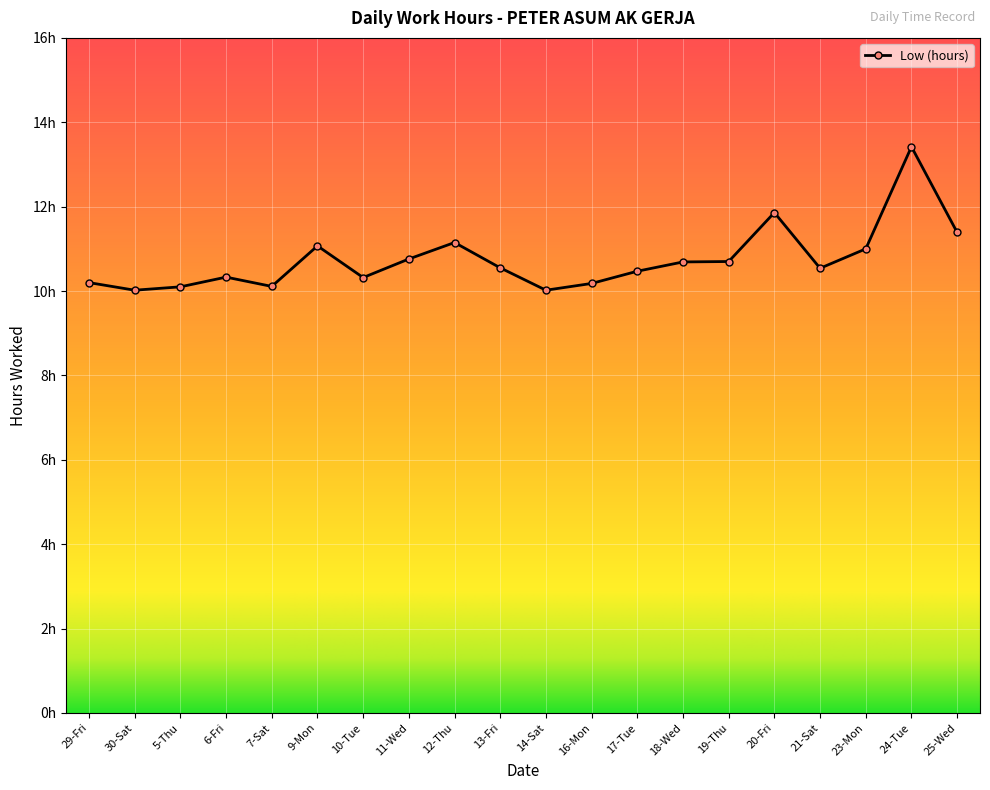

Rank the categories by value from highest to lowest.

24-Tue, 20-Fri, 25-Wed, 12-Thu, 9-Mon, 23-Mon, 11-Wed, 19-Thu, 18-Wed, 13-Fri, 21-Sat, 17-Tue, 6-Fri, 10-Tue, 29-Fri, 16-Mon, 7-Sat, 5-Thu, 30-Sat, 14-Sat